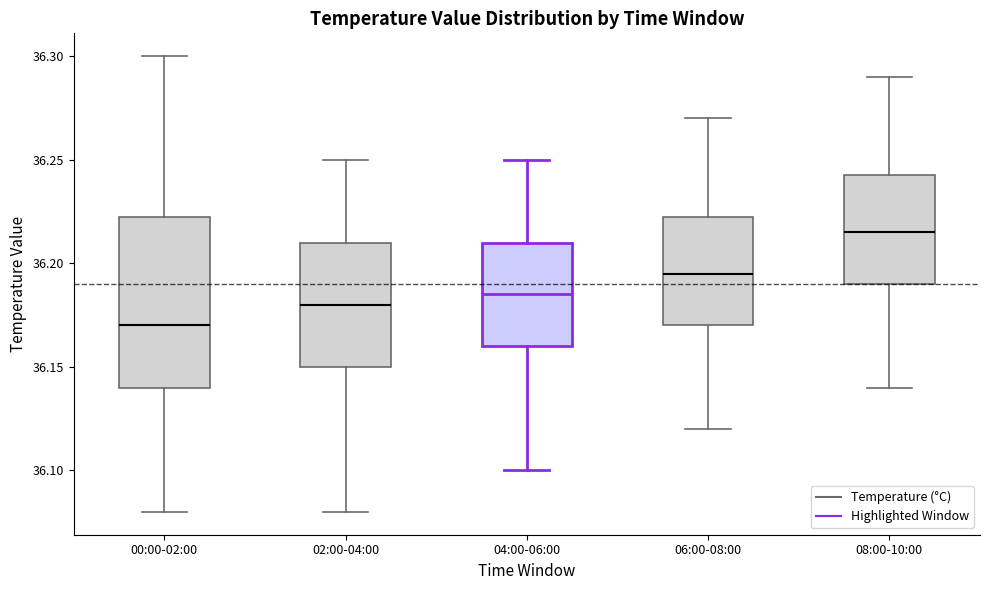

Where is the lower edge of the box for 06:00-08:00 on the y-axis? The values are not printed on the chart, so give them approximately, as read against the axis.

36.170